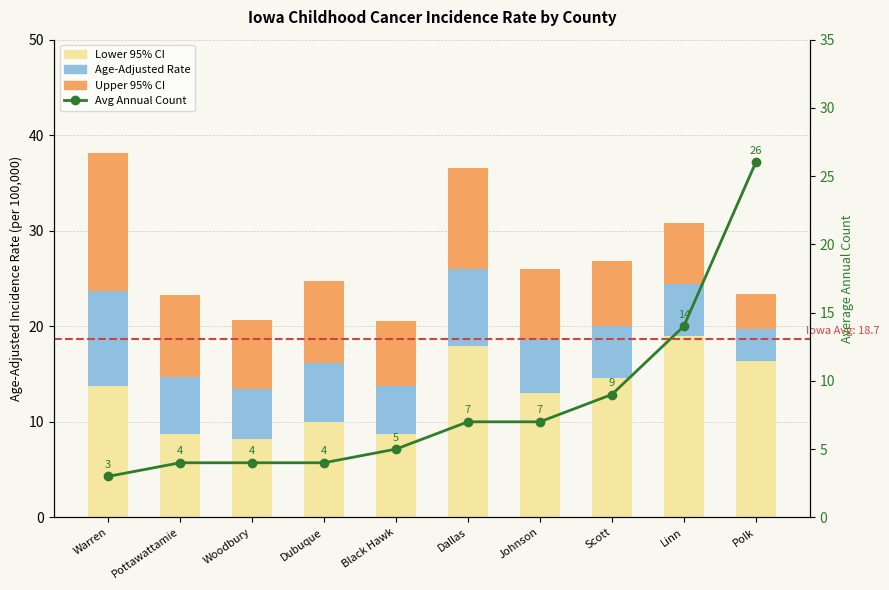

Which series has the widest spread of values?

Avg Annual Count